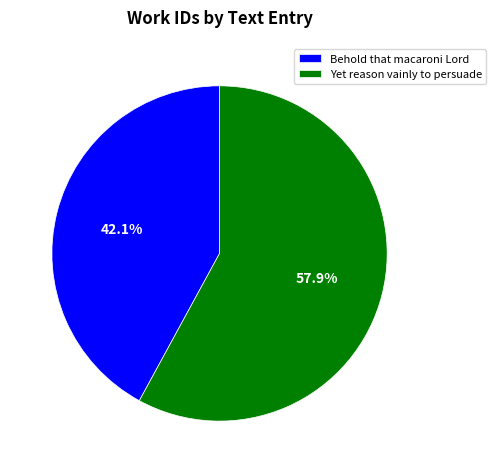

True or false: Behold that macaroni Lord accounts for 42% of the total.

True